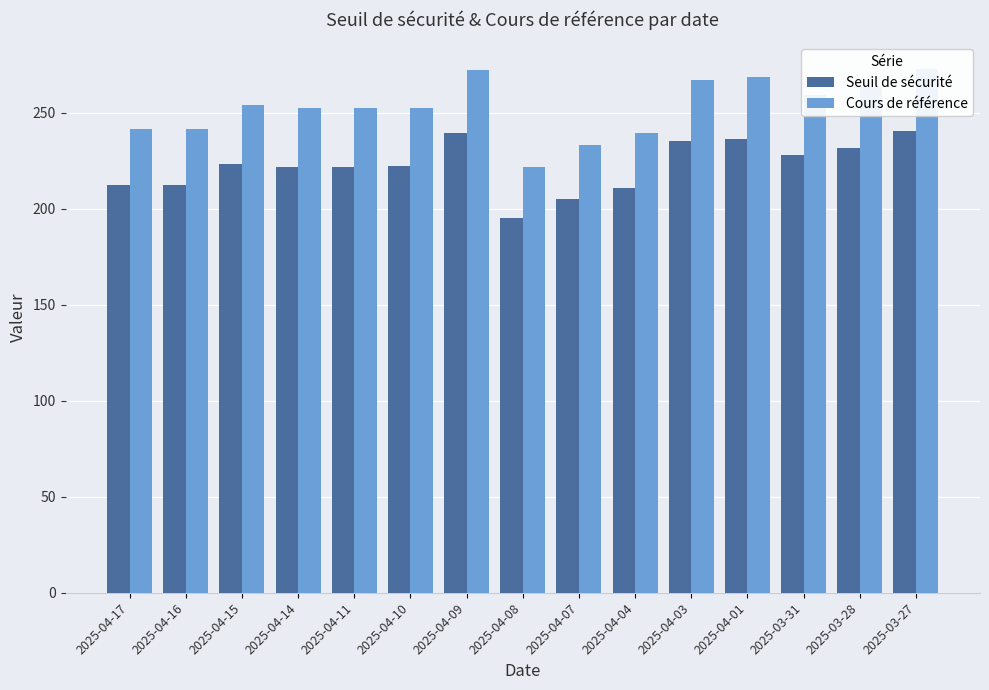

What is the difference between the maximum and minimum values in the Cours de référence series?

51.3